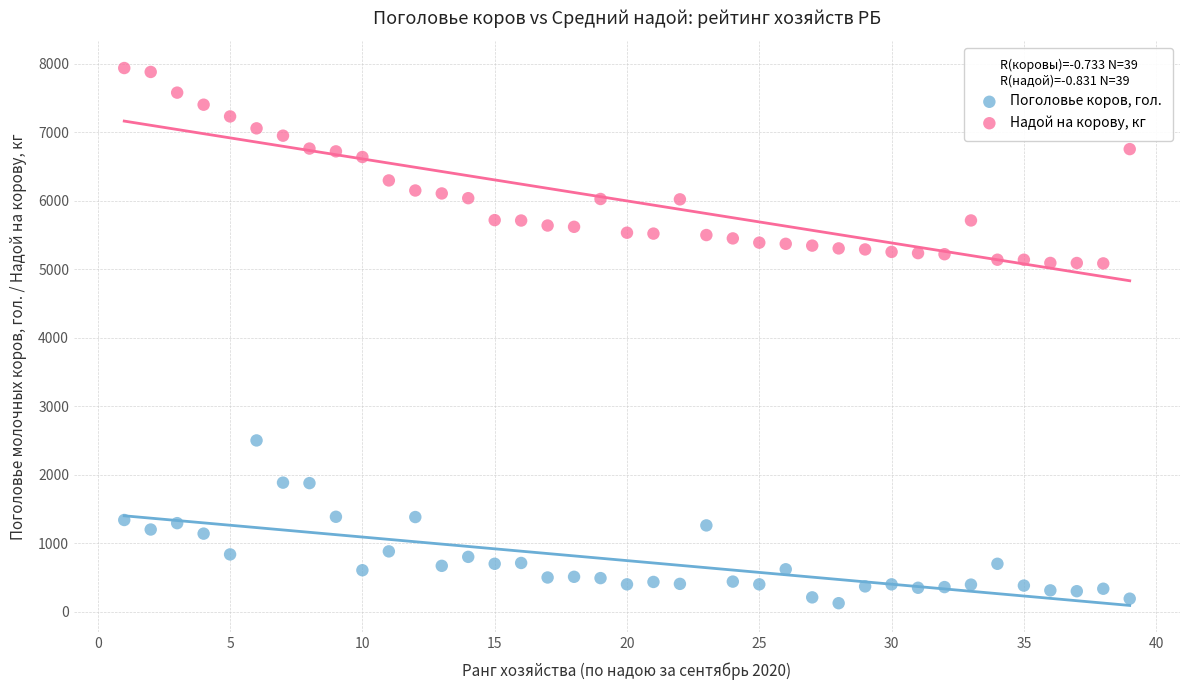

Which series reaches the minimum Y coordinate?

Поголовье коров, гол.